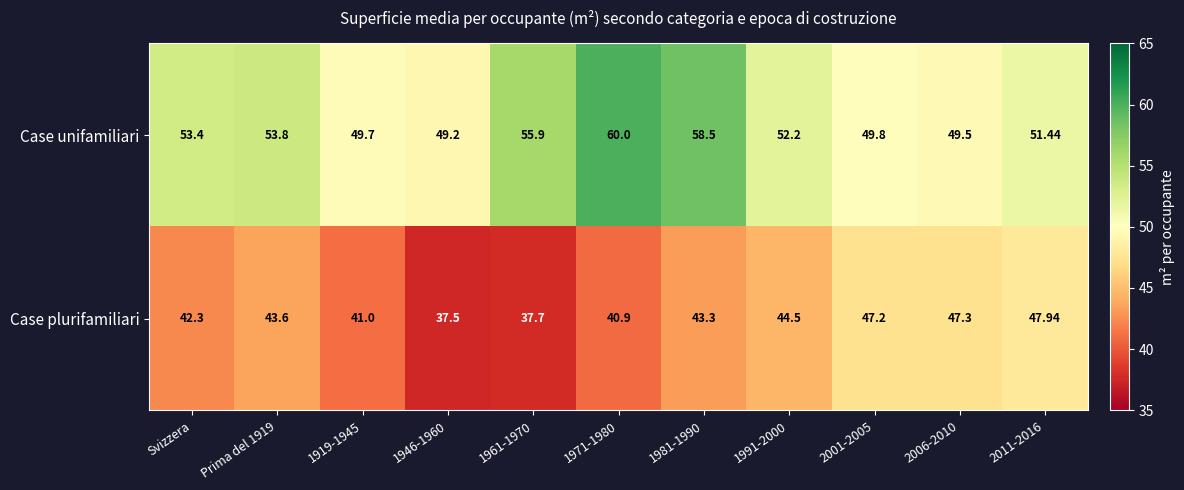

Rank the series by their maximum value, from highest to lowest.

Case unifamiliari, Case plurifamiliari